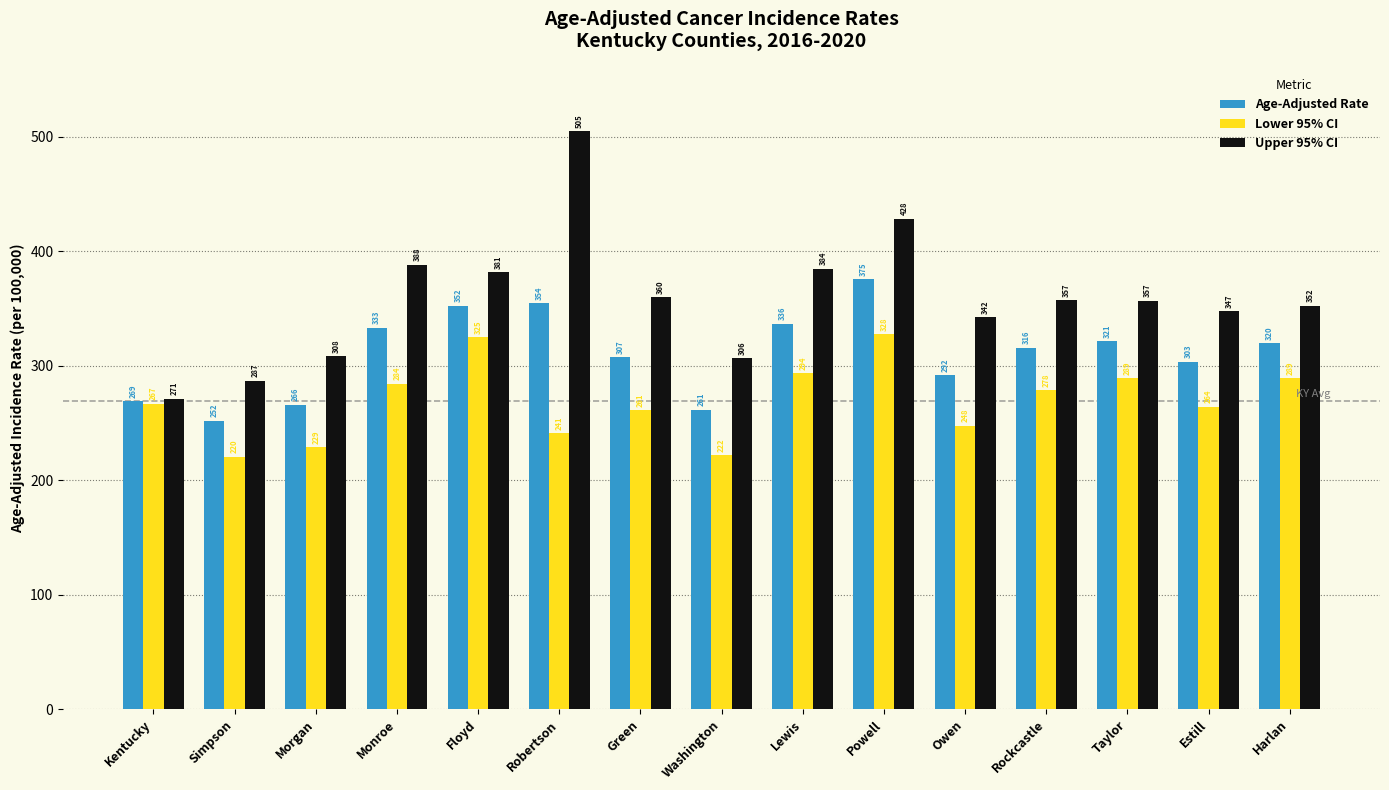

Is the value of Upper 95% CI at Lewis greater than the value of Age-Adjusted Rate at Washington?

Yes